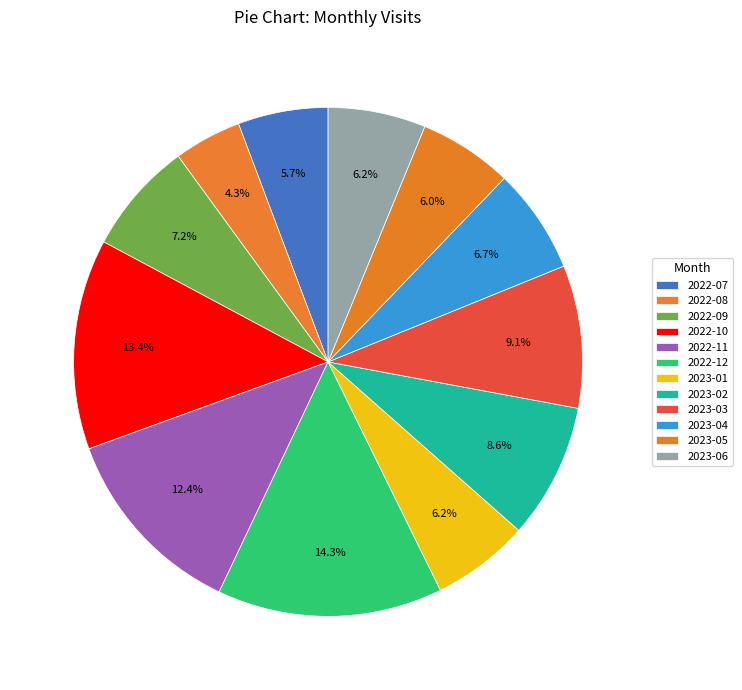

Approximately how many times larger is the value at 2023-05 compared to 2023-06?

1.0